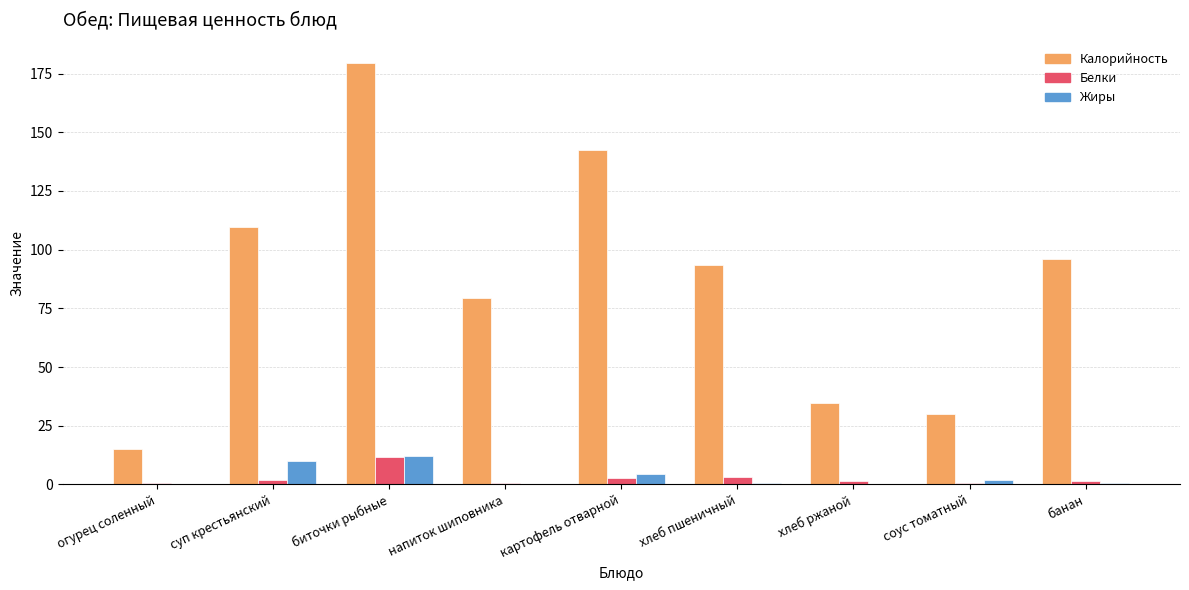

Which series has the largest range (max minus min)?

Калорийность